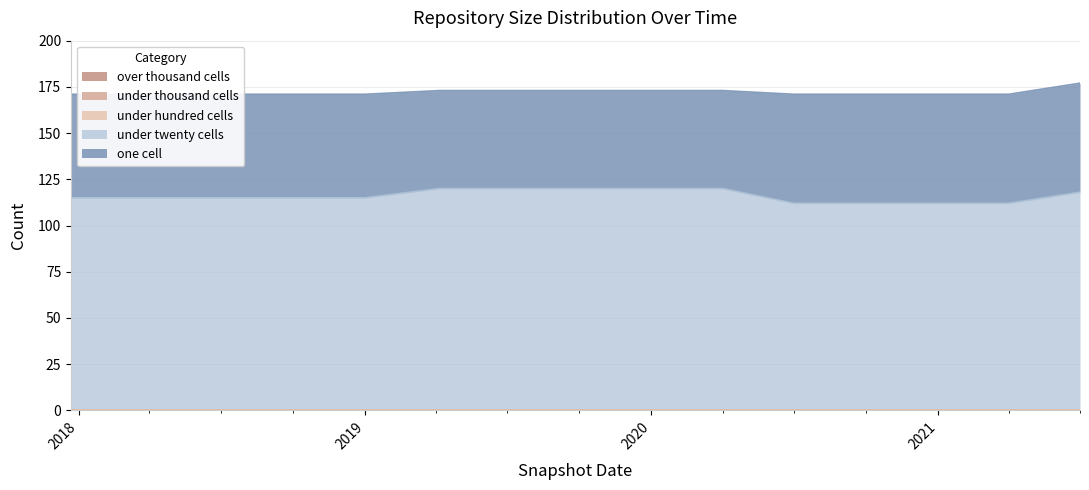

True or false: over_thousand_cells has a value of 0 at 2020-07-01.

True